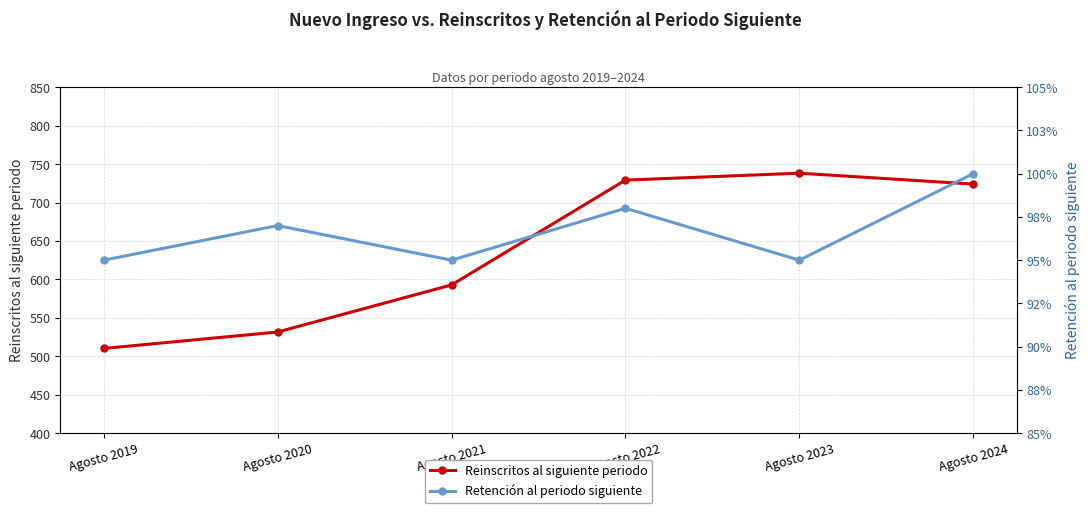

What is the total value across all series at Agosto 2019?

511.1